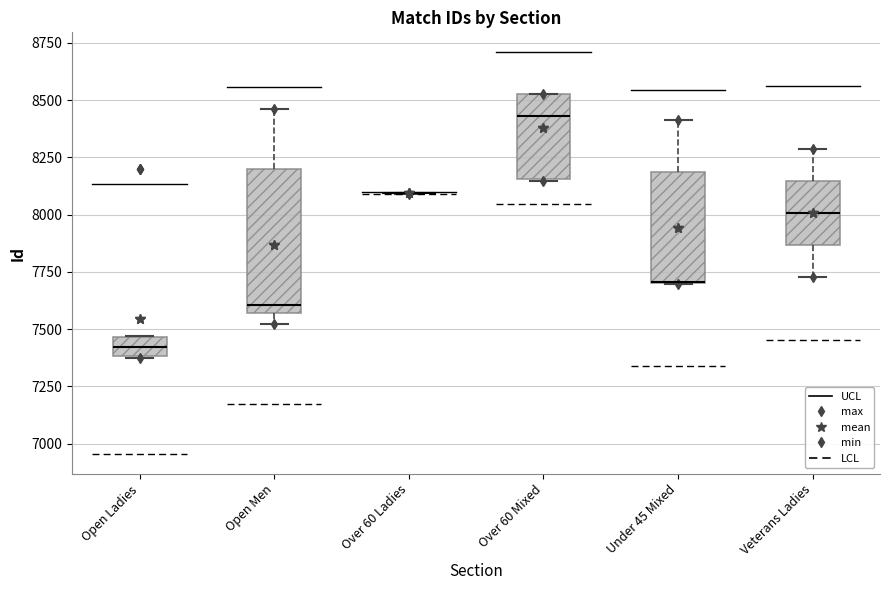

Reading left to right, read every box against the y-axis: the position of its median line, the range the box covers, and the ends of its whiskers. The values are not printed on the chart, so give them approximately, as read against the axis.

Open Ladies: median 7400 (inside the box), box 7400 to 7450, whiskers 7400 to 7450
Open Men: median 7600, box 7550 to 8200, whiskers 7500 to 8450
Over 60 Ladies: box collapsed to a line at 8100, whiskers 8100 to 8100
Over 60 Mixed: median 8450, box 8150 to 8550, whiskers 8150 to 8550
Under 45 Mixed: median 7700 (drawn on the box's lower edge), box 7700 to 8200, whiskers 7700 to 8400
Veterans Ladies: median 8000, box 7850 to 8150, whiskers 7750 to 8300